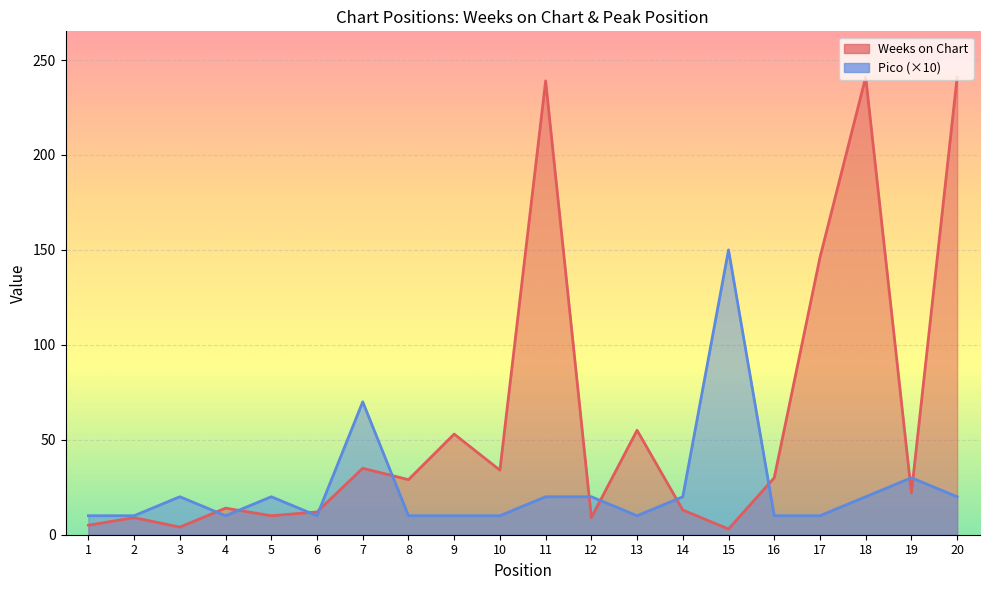

Rank the series by their average value, from lowest to highest.

Pico, Weeks on Chart